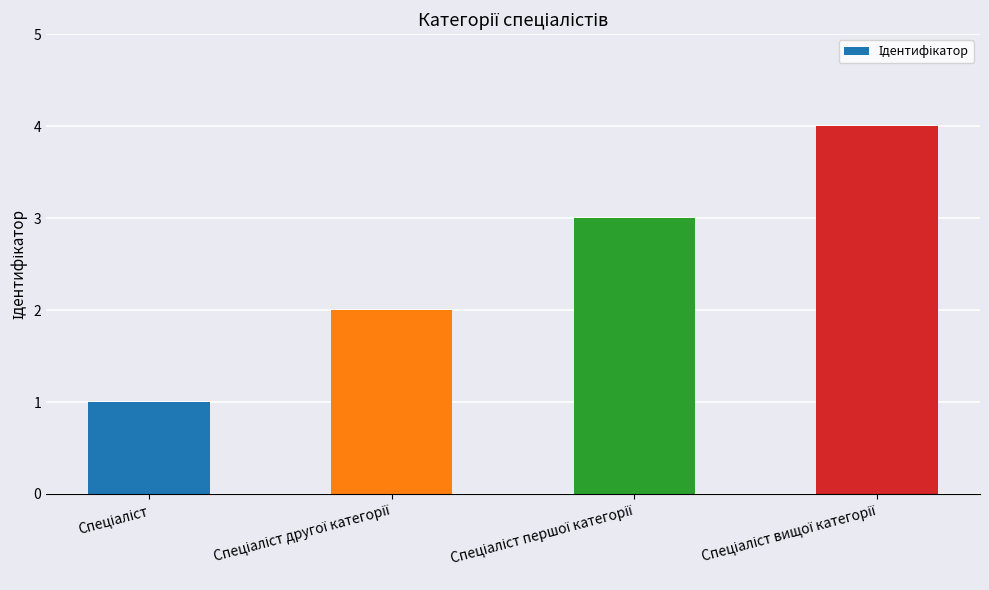

What is the maximum value shown in the chart?

4